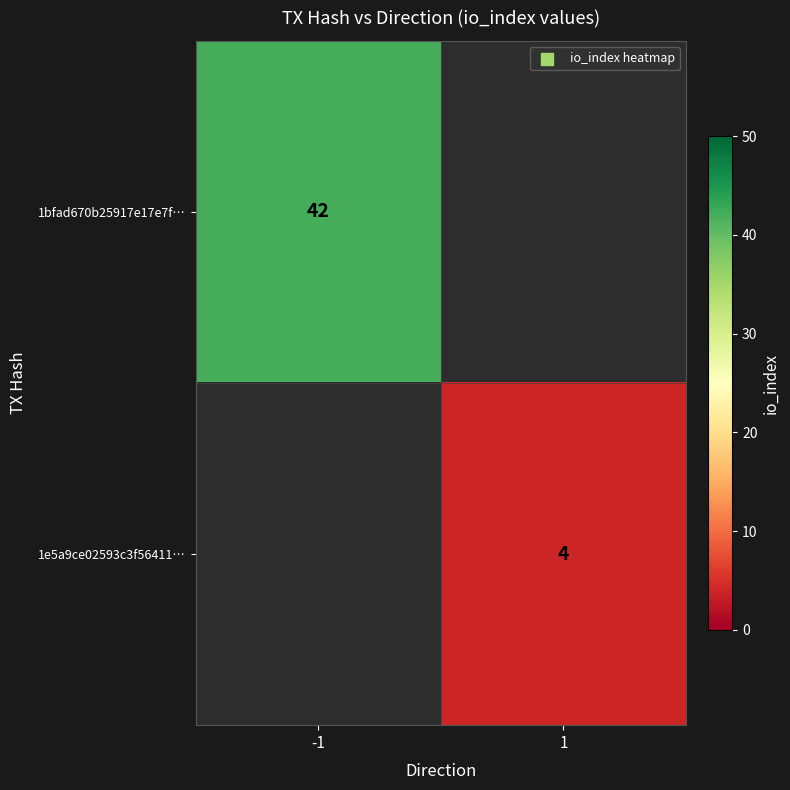

At how many categories does at least one series exceed 26?

1